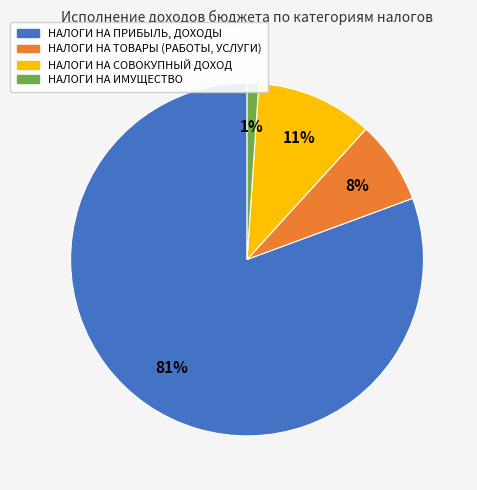

Which slice is the smallest?

НАЛОГИ НА ИМУЩЕСТВО